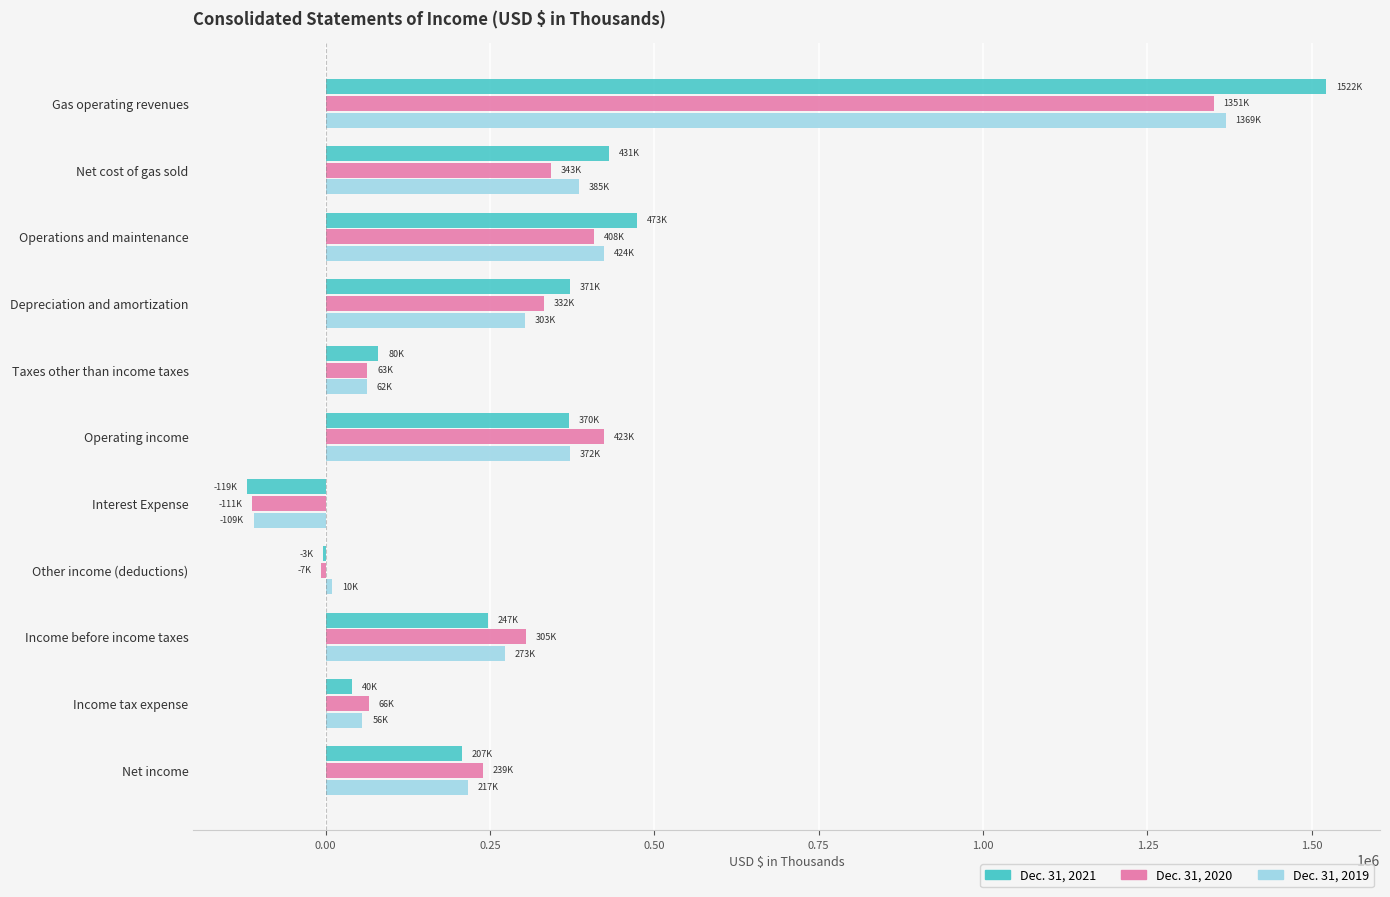

What is the greatest value displayed?

1521790